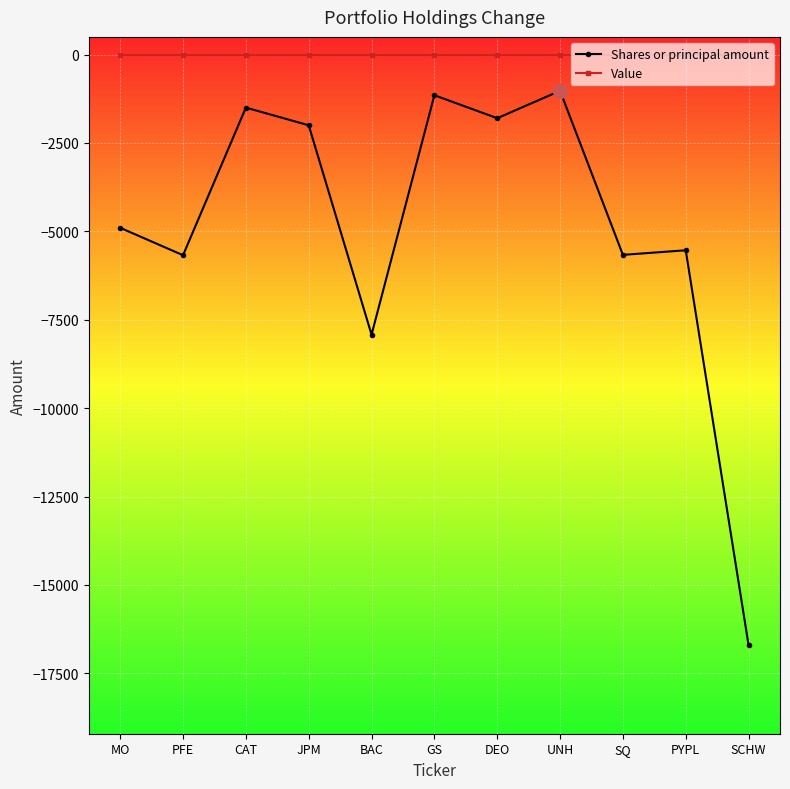

Is the value of Value at SQ greater than the value of Shares or principal amount at GS?

Yes